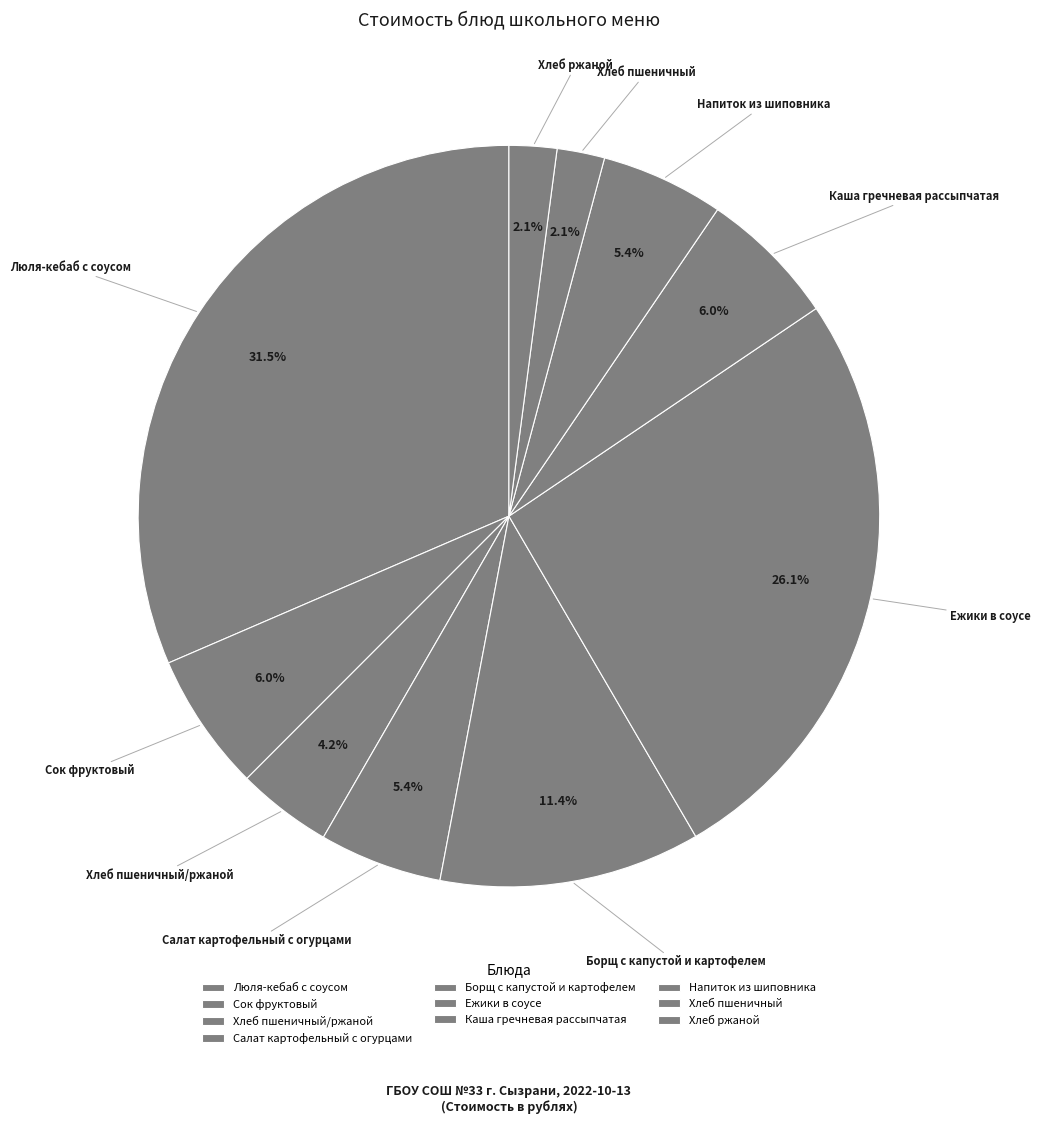

To the nearest percent, what is the average slice percentage?

10%